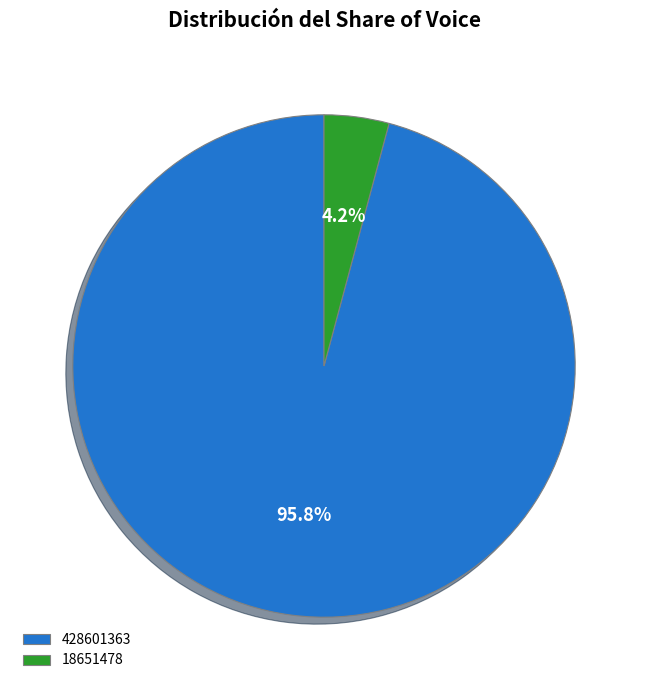

The 428601363 slice represents 96% of the pie. True or false?

True